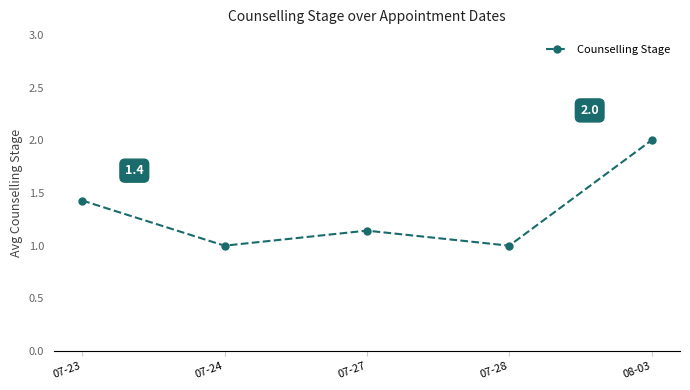

Is it true that the value at 08-03 is 3.6?

False